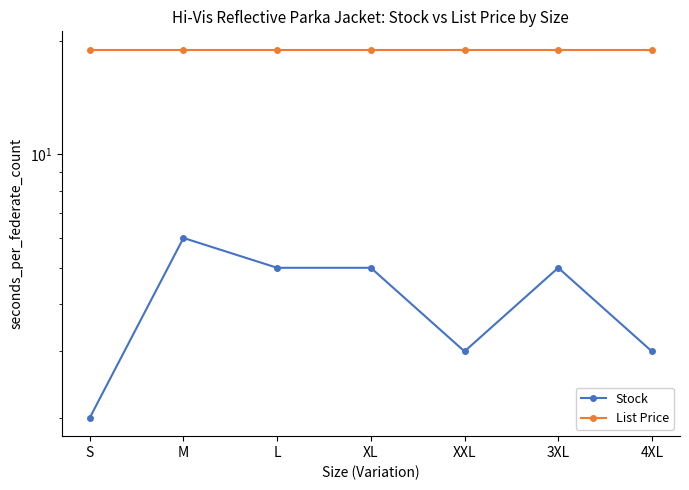

What value does the List Price series have at 3XL?

18.9